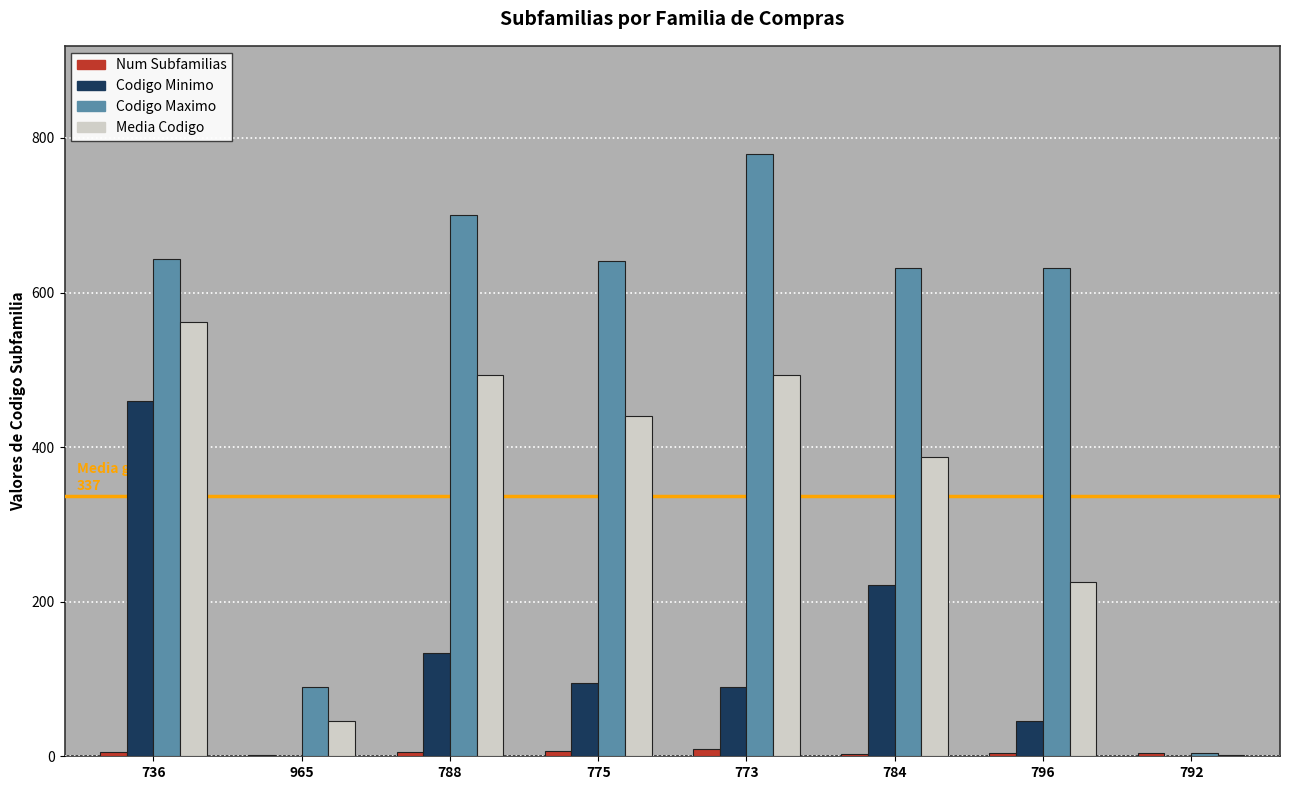

At which category is the sum across all series the highest?

736